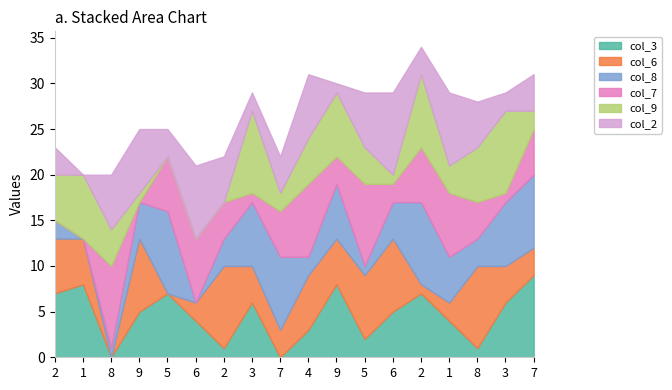

Read the col_8 value at 1.

5